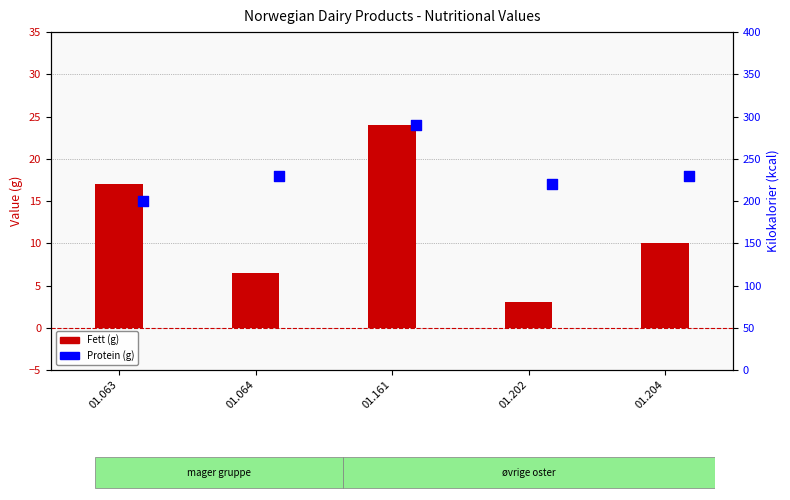

What is the total value across all series at 01.202?

20.0